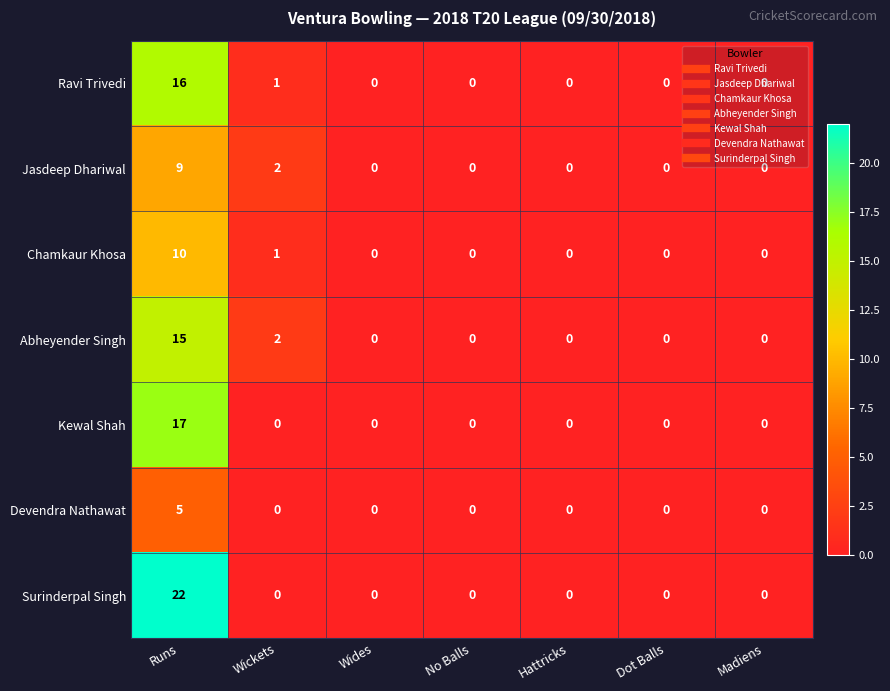

List the series in order of their peak value, highest first.

Surinderpal Singh, Kewal Shah, Ravi Trivedi, Abheyender Singh, Chamkaur Khosa, Jasdeep Dhariwal, Devendra Nathawat